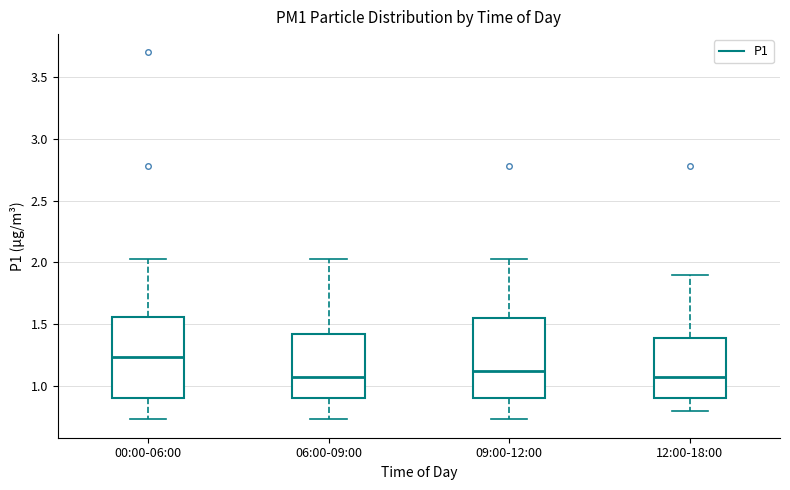

Reading left to right, read every box against the y-axis: the position of its median line, the range the box covers, and the ends of its whiskers. The values are not printed on the chart, so give them approximately, as read against the axis.

00:00-06:00: median 1.25, box 0.90 to 1.55, whiskers 0.75 to 2.05
06:00-09:00: median 1.10, box 0.90 to 1.40, whiskers 0.75 to 2.05
09:00-12:00: median 1.15, box 0.90 to 1.55, whiskers 0.75 to 2.05
12:00-18:00: median 1.10, box 0.90 to 1.40, whiskers 0.80 to 1.90